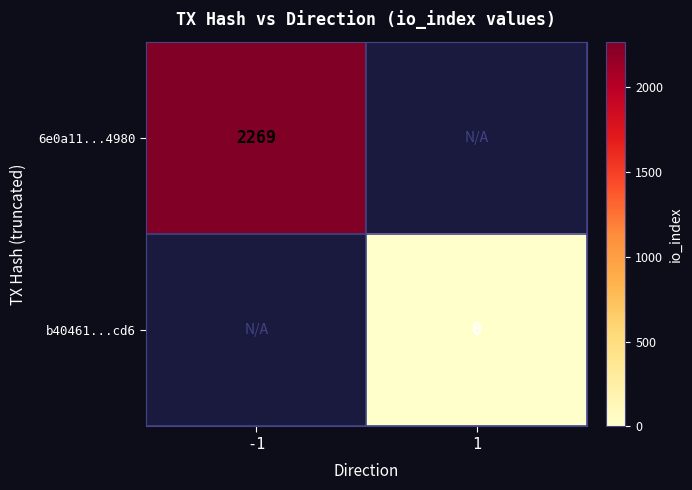

How many categories are shown in the chart?

2